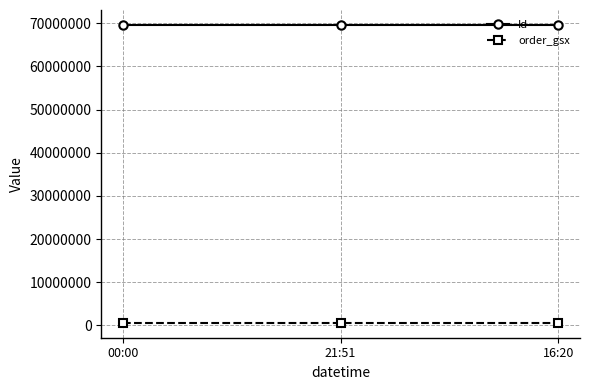

What are all the series names shown in the legend?

Id, order_gsx